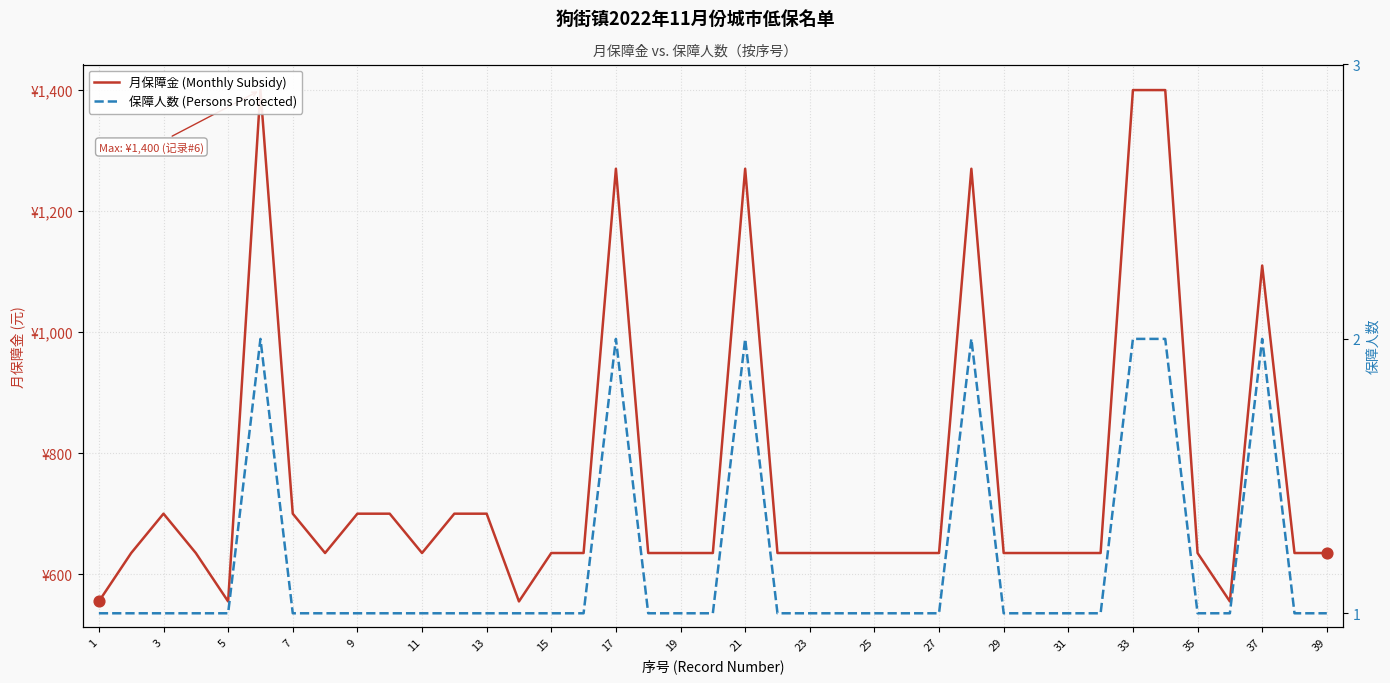

What are all the series names shown in the legend?

月保障金 (Monthly Subsidy), 保障人数 (Persons Protected)